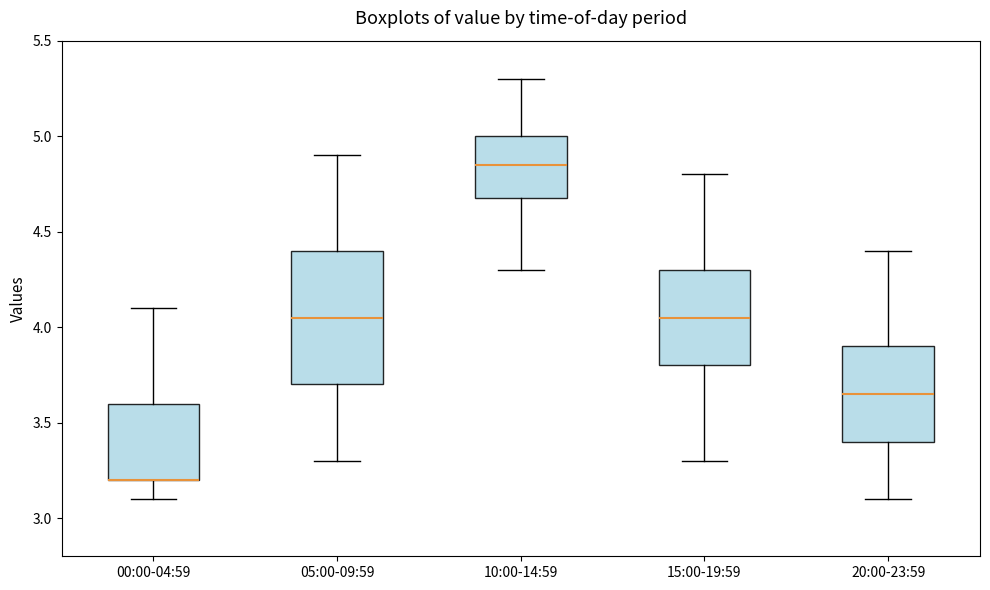

Where is the lower edge of the box for 10:00-14:59 on the y-axis? The values are not printed on the chart, so give them approximately, as read against the axis.

4.70